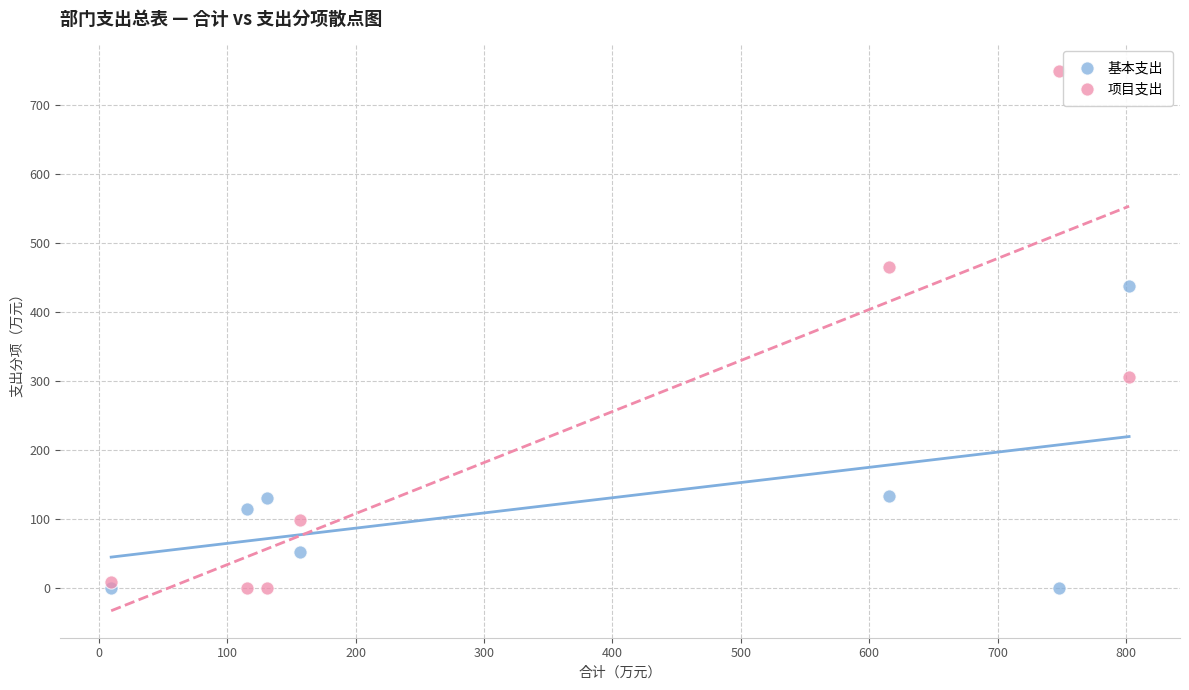

Which series has the widest spread of Y values?

项目支出